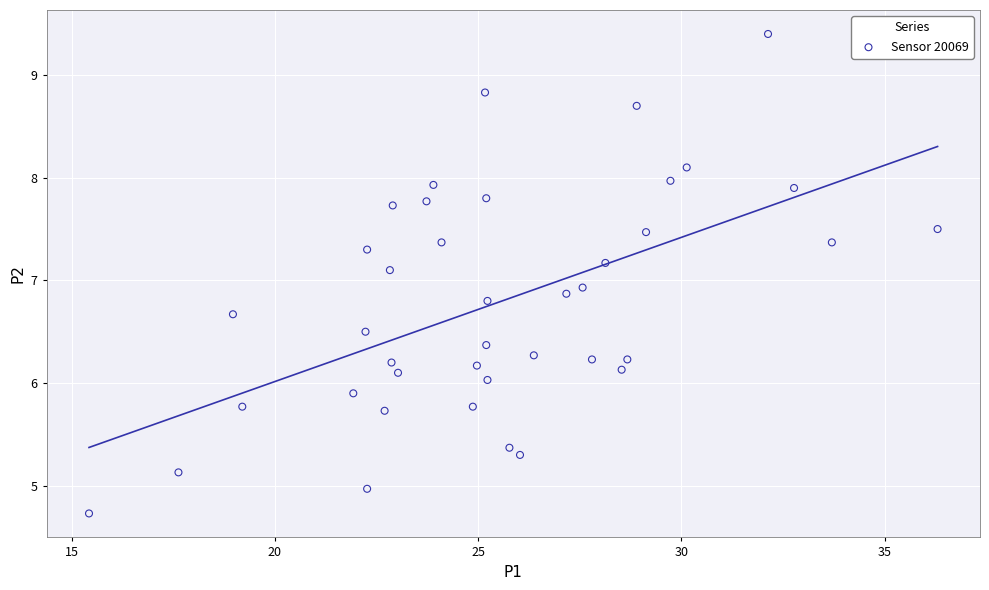

What is the range of X values (max minus min)?

20.9